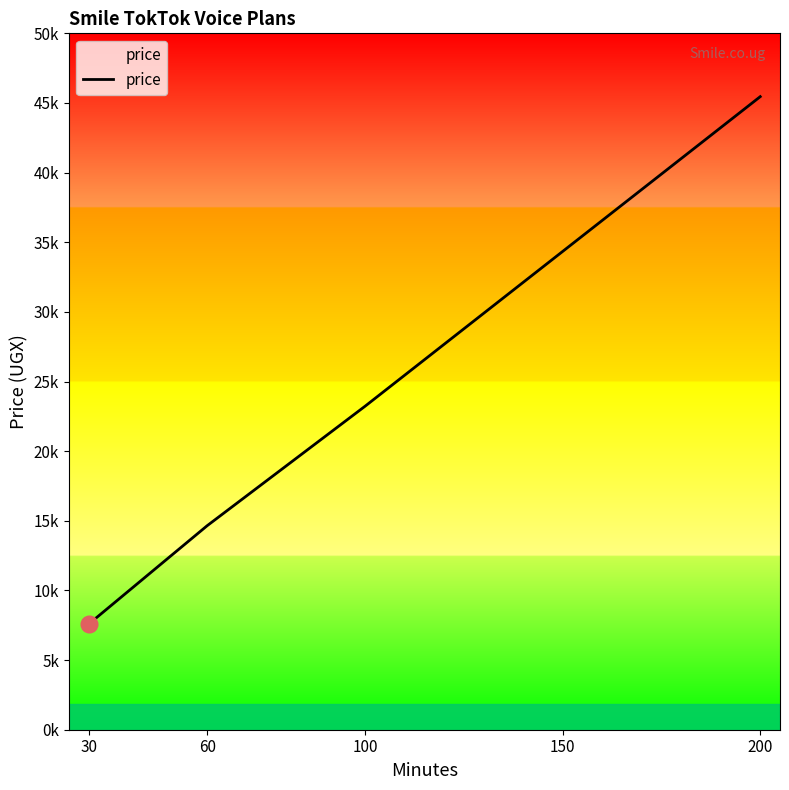

Is it true that the value at 150 is 59587?

False